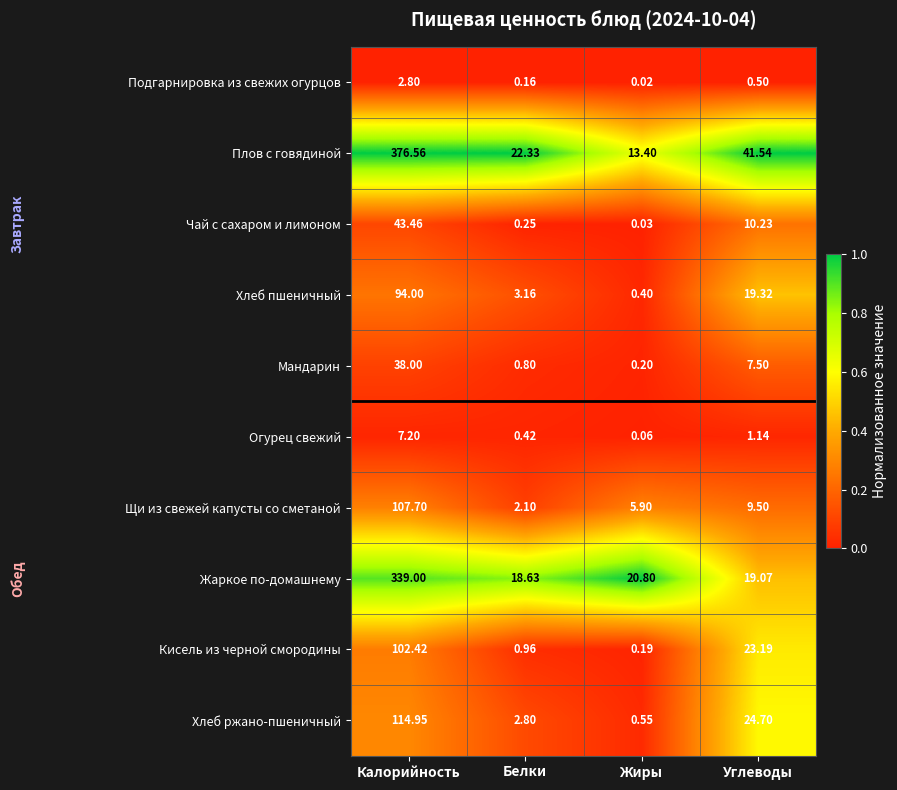

What is the spread (max minus min) of values at Калорийность?

373.8